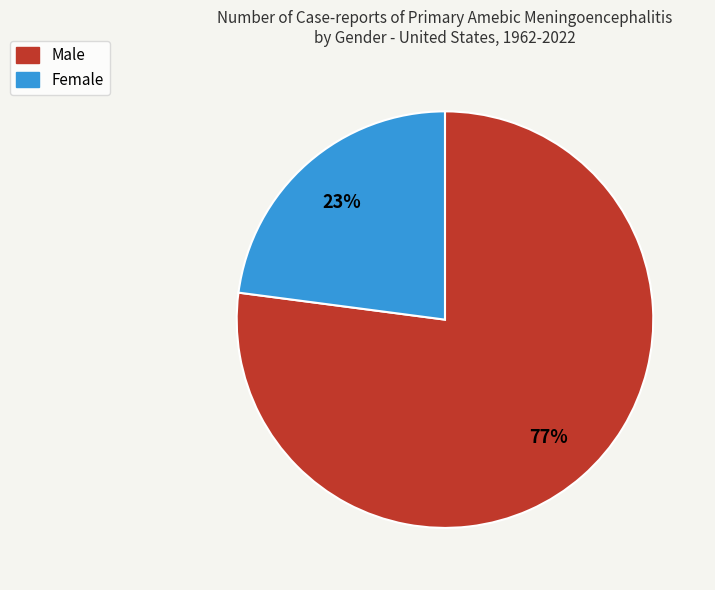

To the nearest percent, what is the difference between the largest and smallest slice percentages?

54%